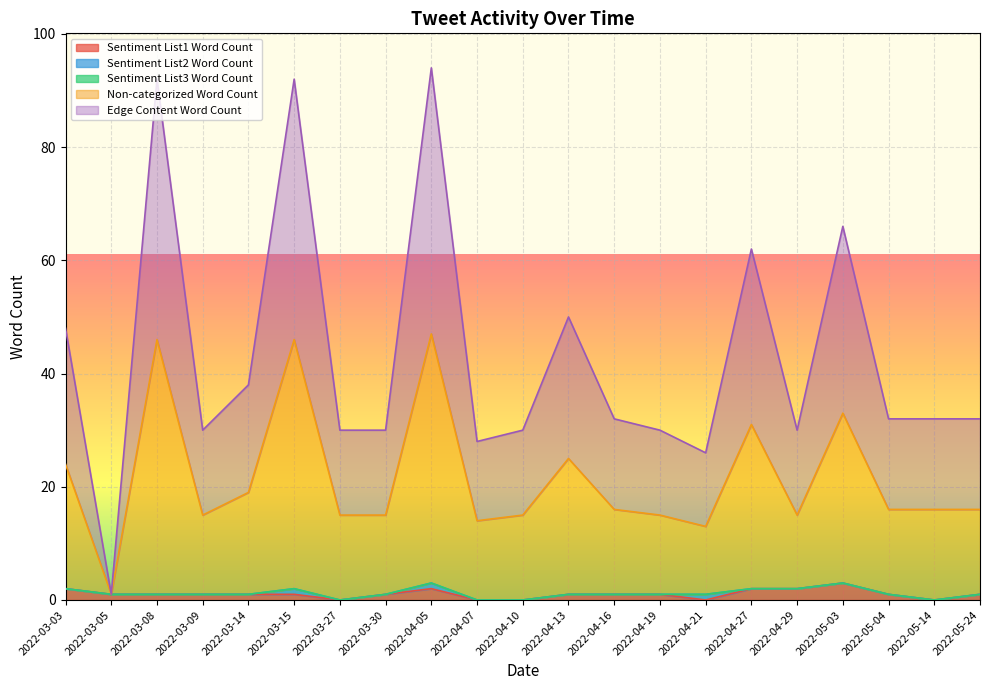

What is the total value across all series at 2022-05-03?

66